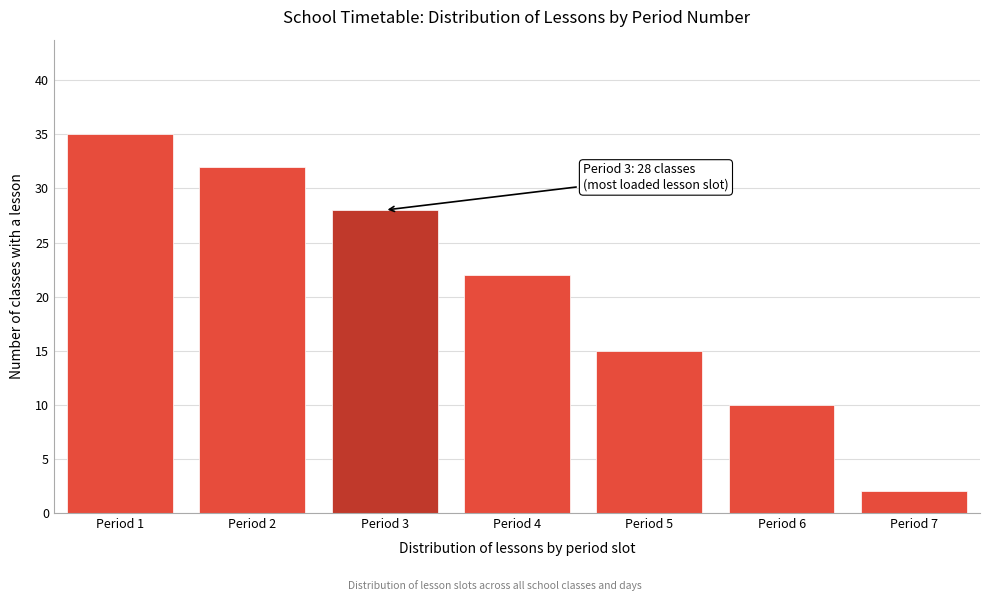

Reading right to left, extract all data points from this chart.

Period 7=2	Period 6=10	Period 5=15	Period 4=22	Period 3=28	Period 2=32	Period 1=35